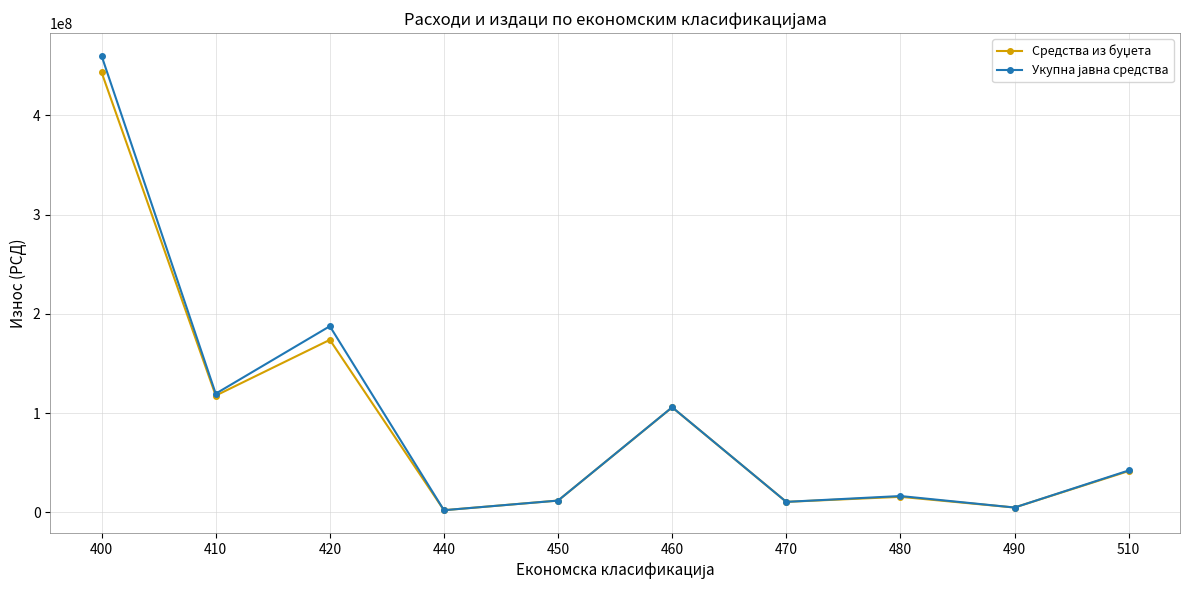

At how many categories does at least one series exceed 346285180?

1